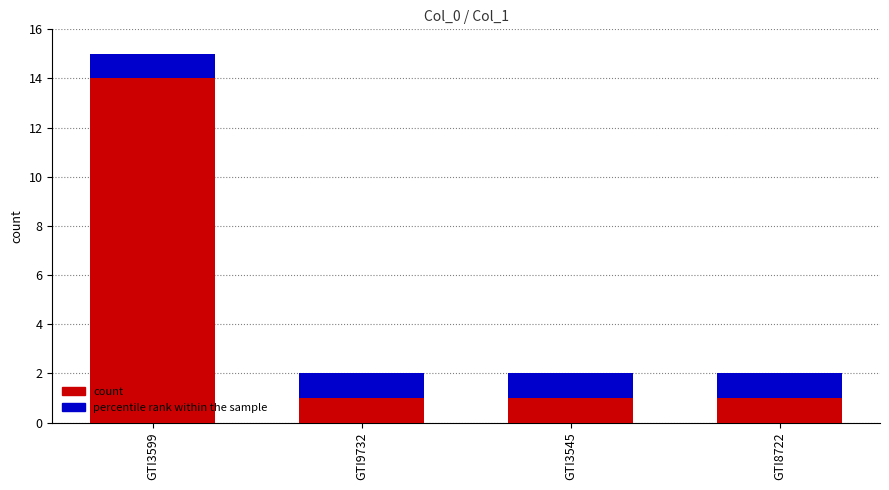

What is the approximate value of count at GTI3599?

14